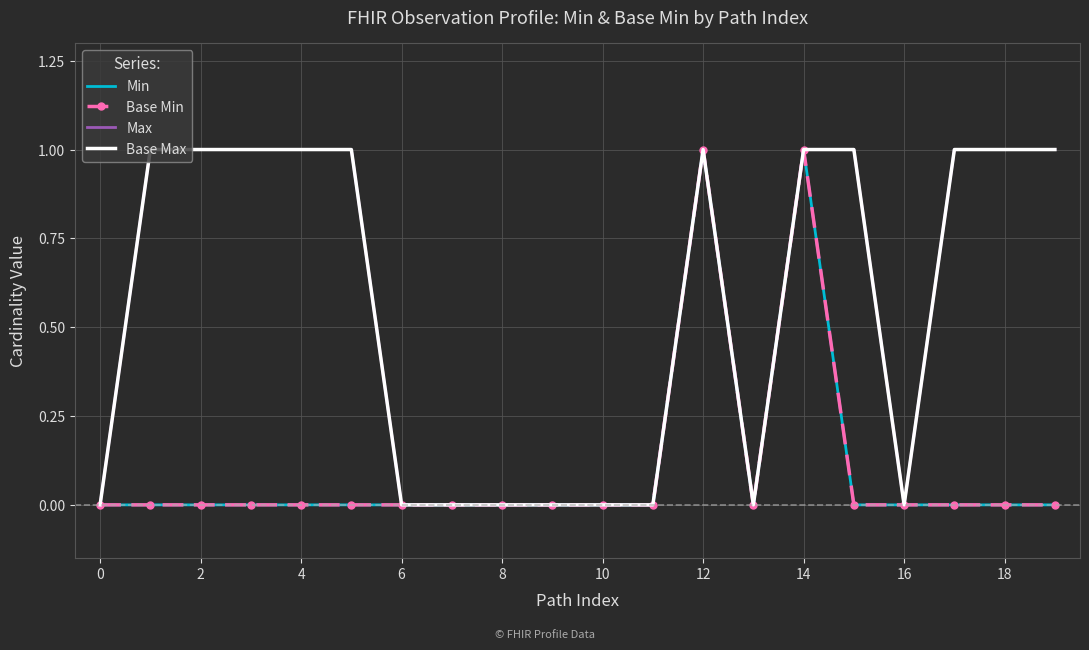

How many data points in Max are less than 1?

9